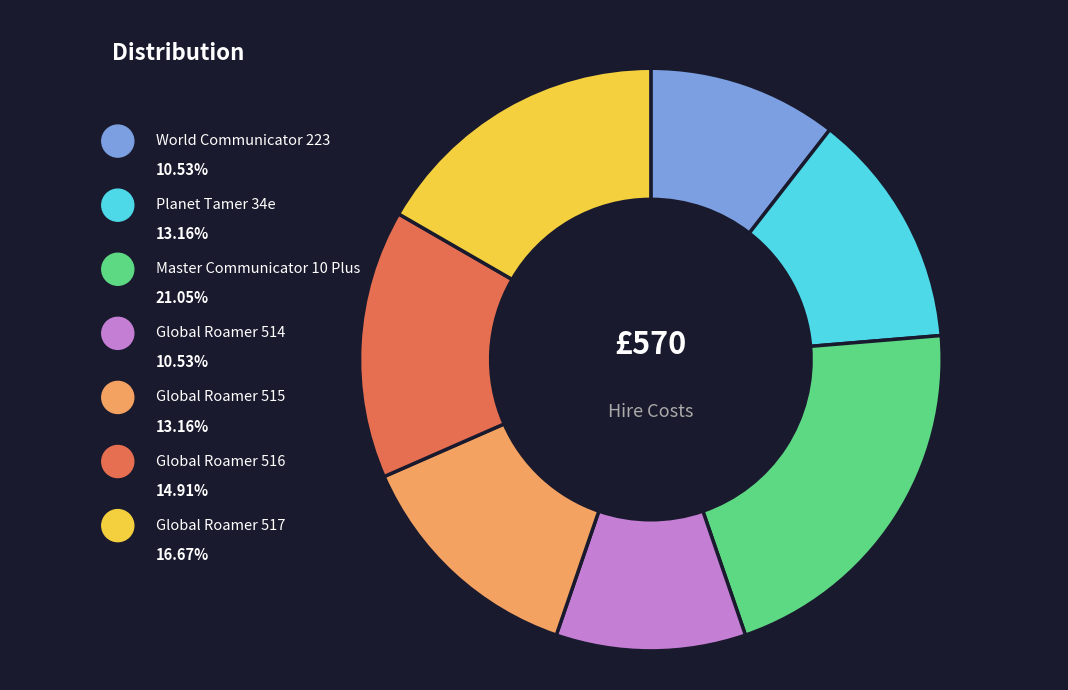

Rank the categories by value from highest to lowest.

Master Communicator 10 Plus, Global Roamer 517, Global Roamer 516, Planet Tamer 34e, Global Roamer 515, World Communicator 223, Global Roamer 514